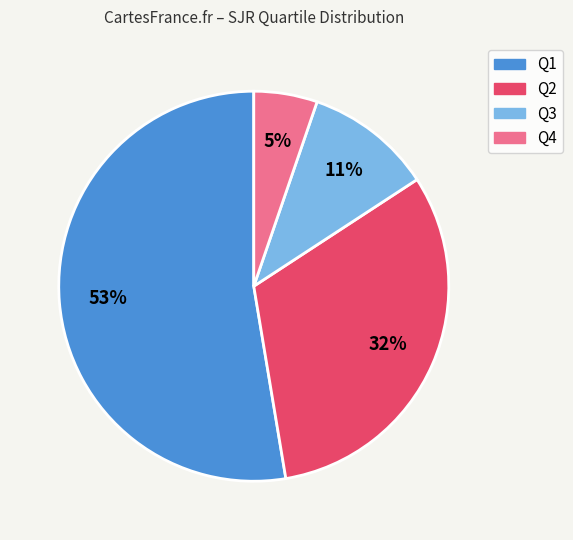

Which has a higher value, Q4 or Q1?

Q1